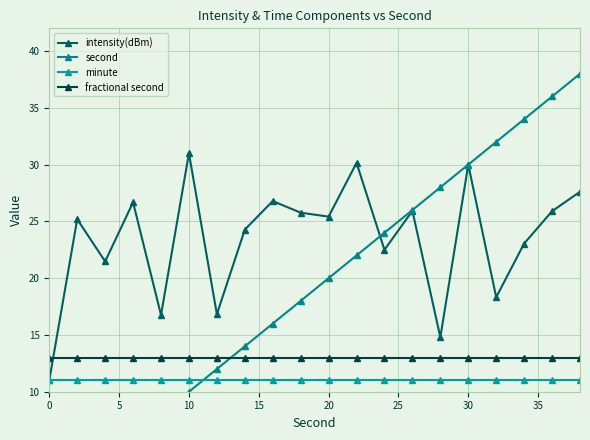

How many interior local peaks does the intensity(dBm) series have?

7